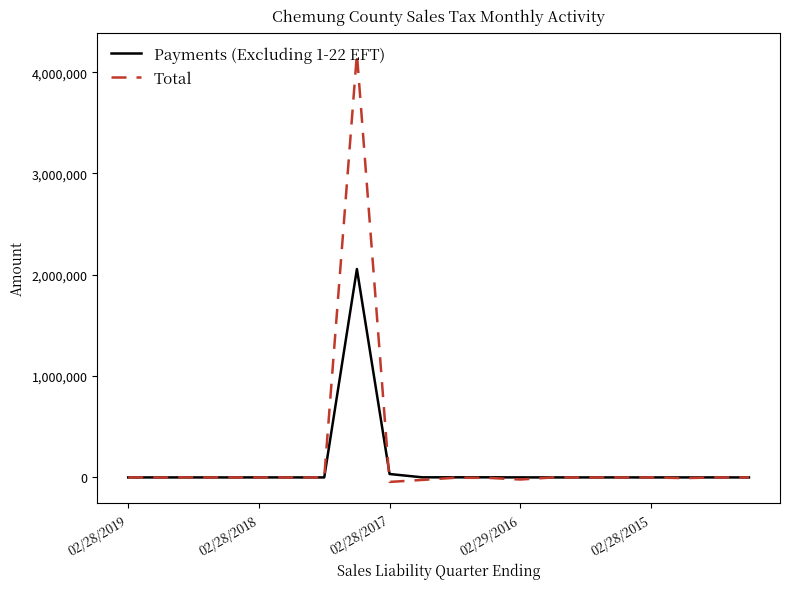

Rank the series by their average value, from highest to lowest.

Total, Payments (Excluding 1-22 EFT)